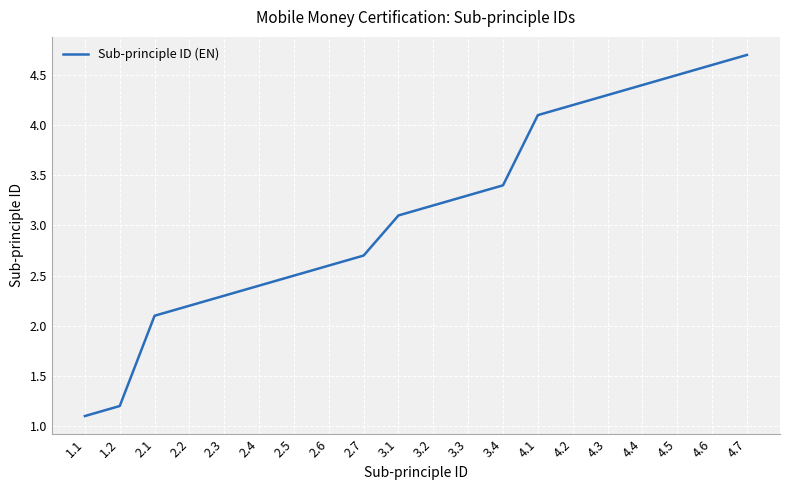

What is the minimum value shown in the chart?

1.1